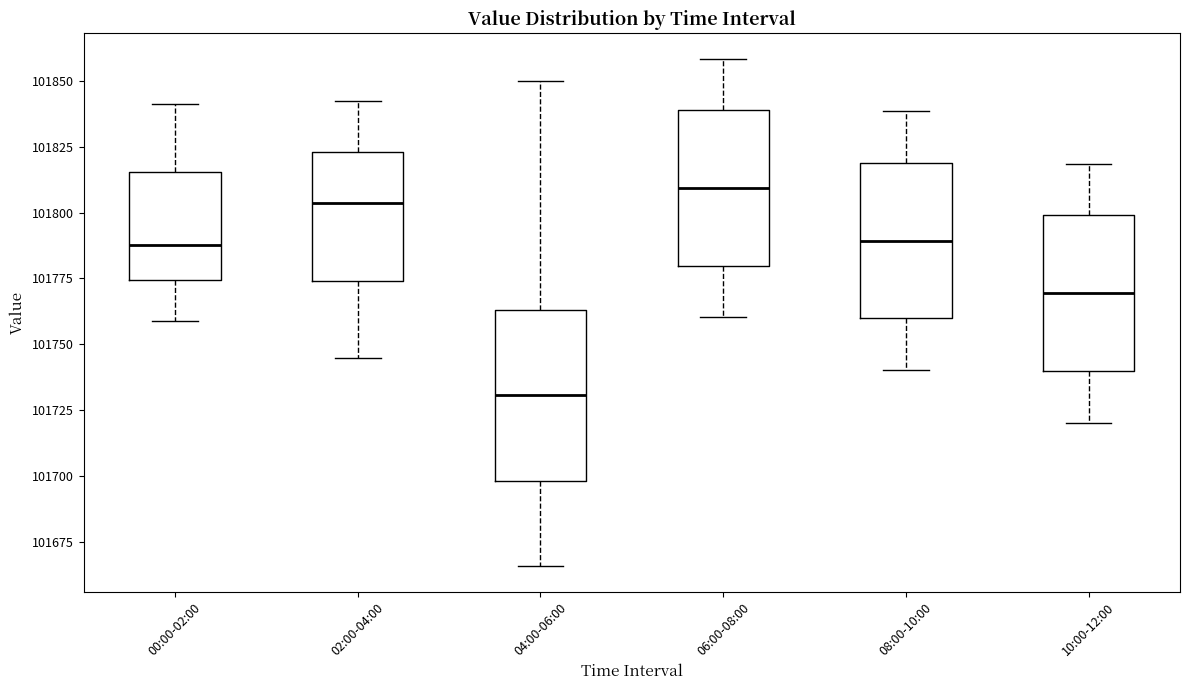

Which box's median line is the lowest?

04:00-06:00